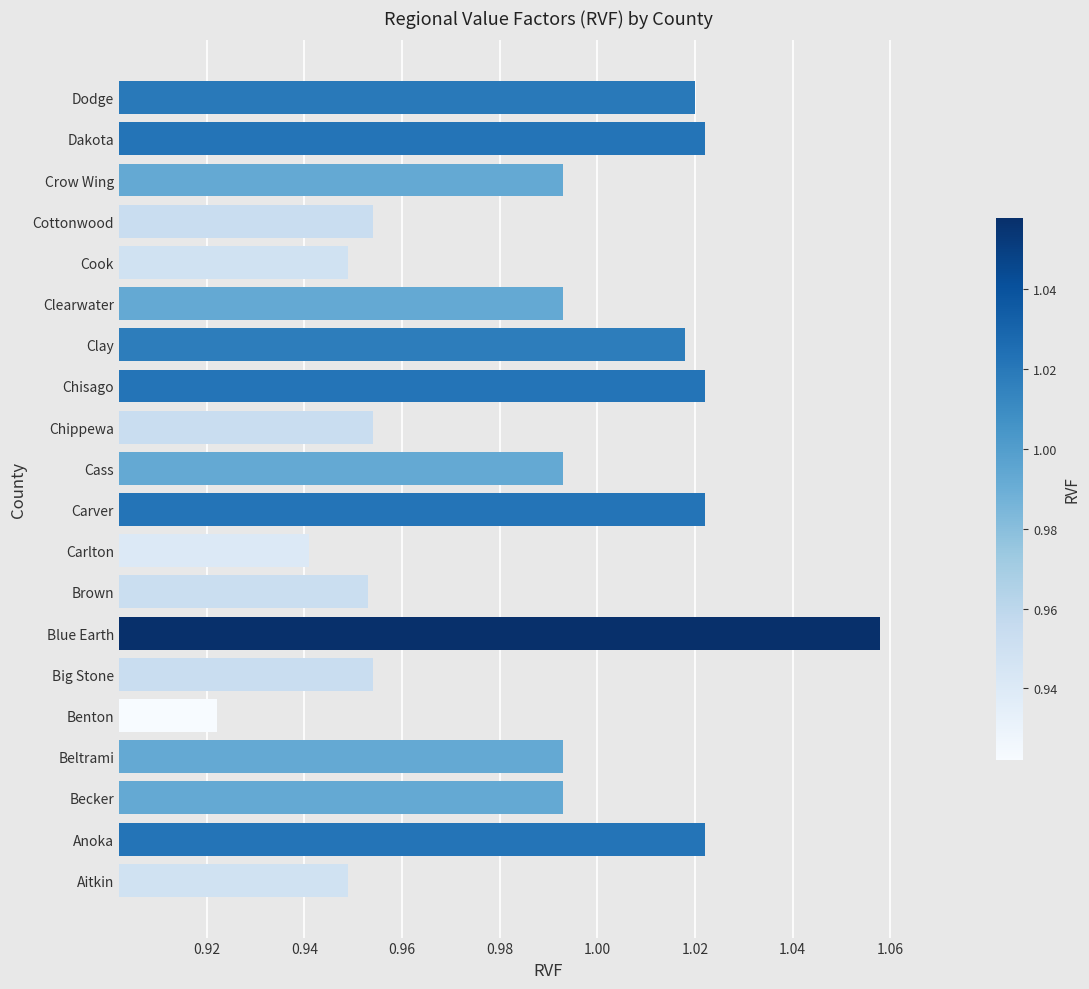

What is the difference between the second highest and second lowest values?

0.1